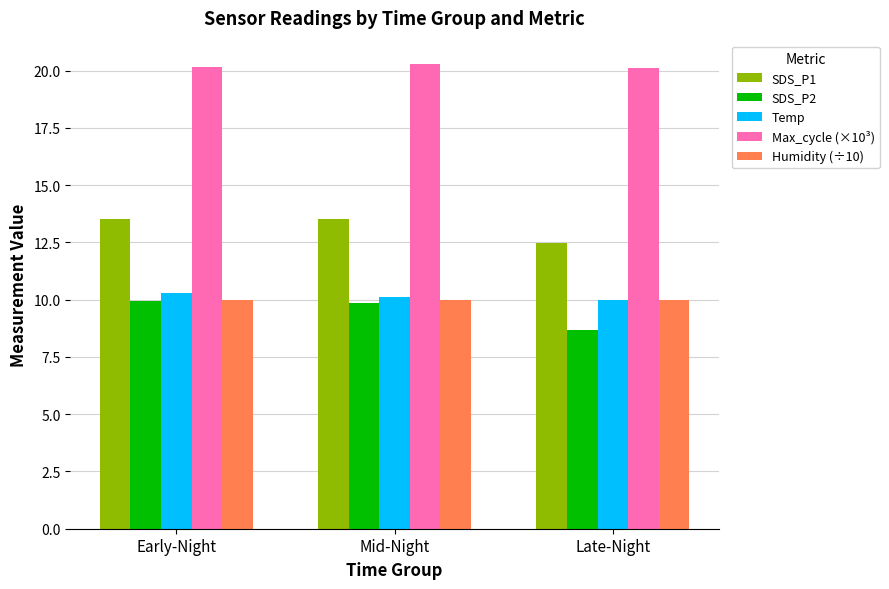

How many SDS_P1 values are between 12 and 13?

1